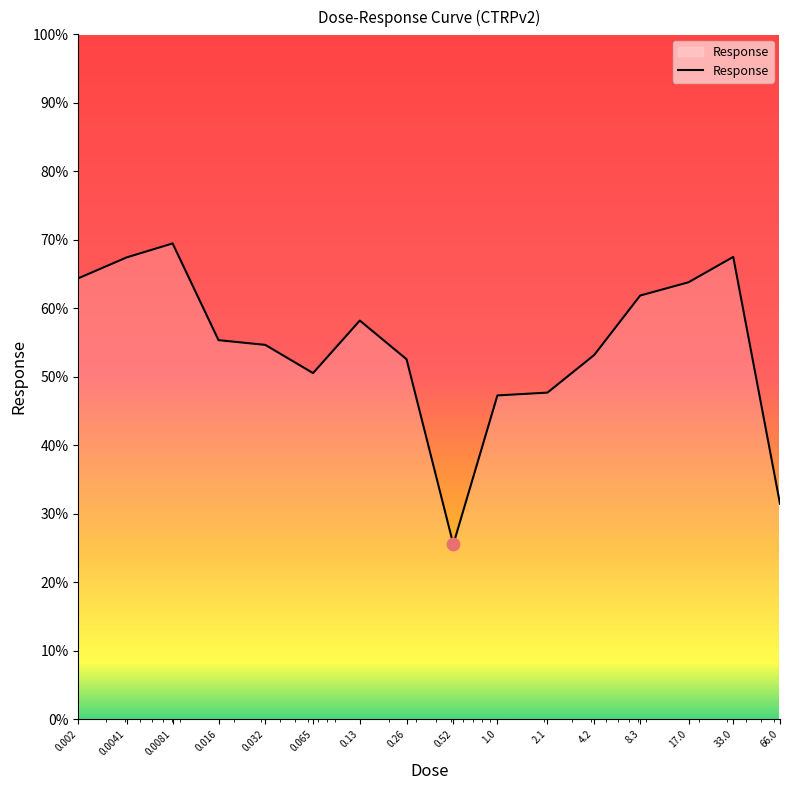

What is the smallest value displayed?

25.5